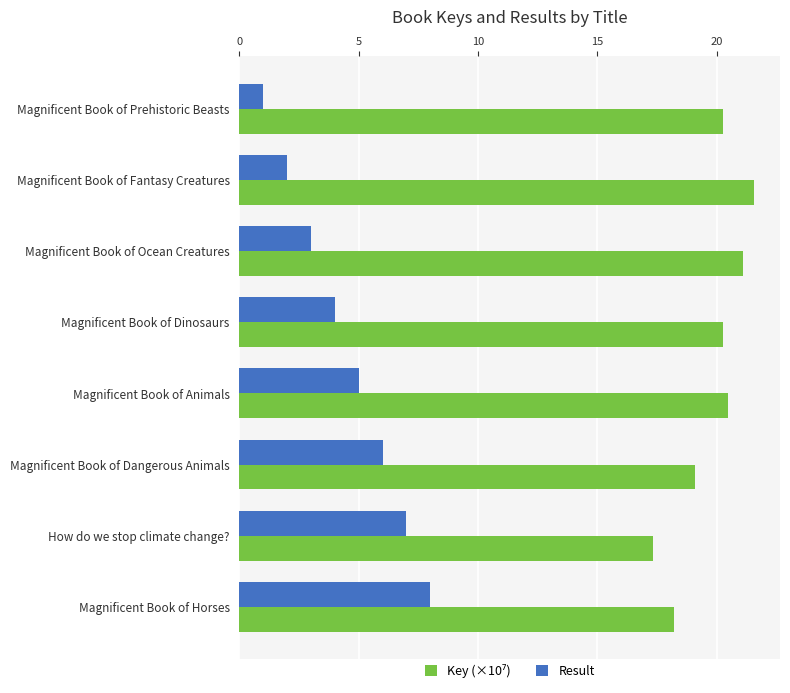

At which category is the sum across all series the highest?

Magnificent Book of Horses